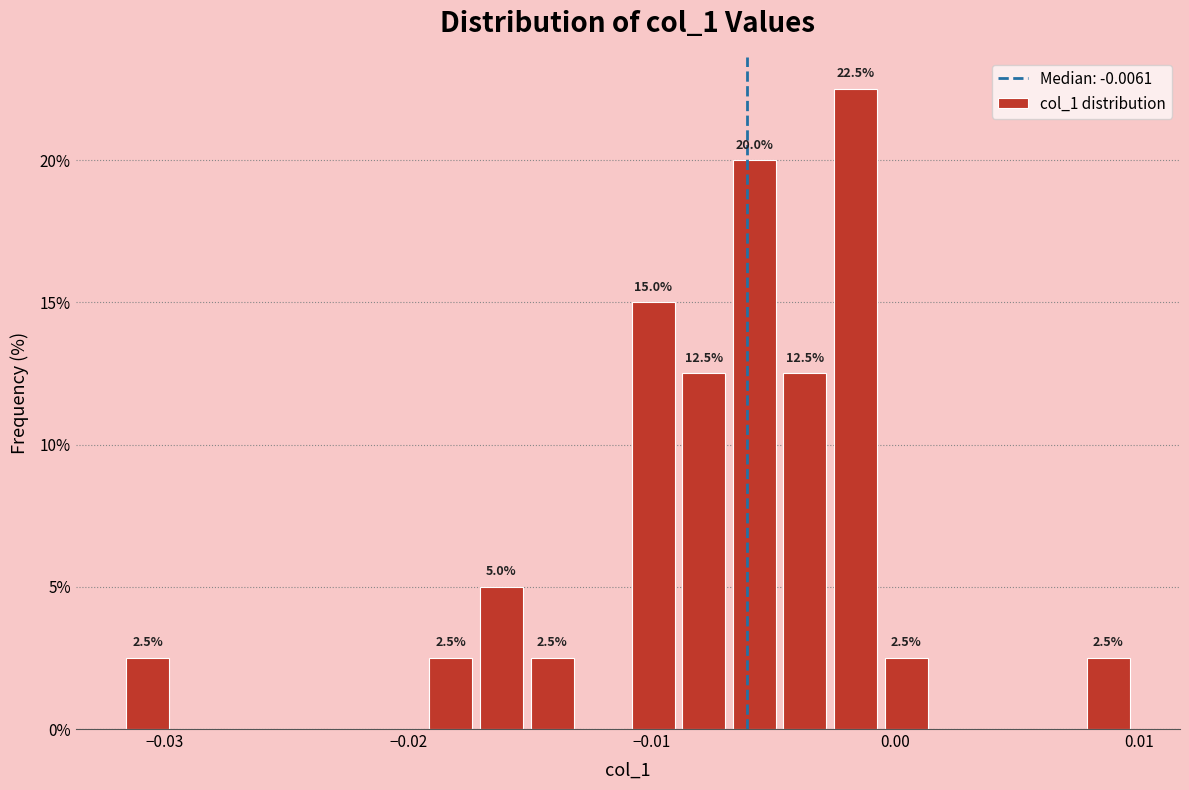

Read against the x-axis, roughly where is the centre of the tallest bar?

-0.002